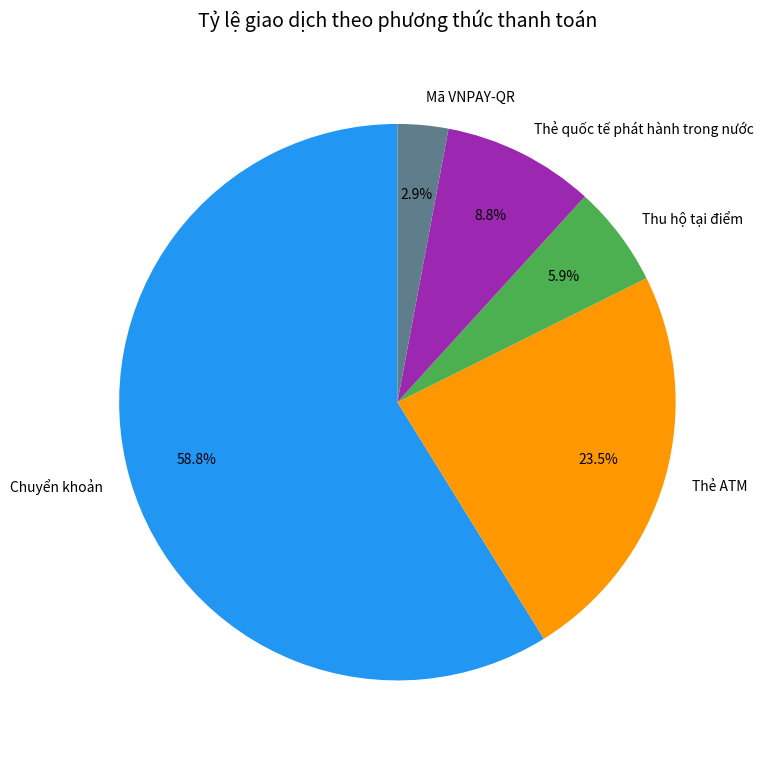

Do Mã VNPAY-QR and Thẻ quốc tế phát hành trong nước together represent more than half of the pie?

No